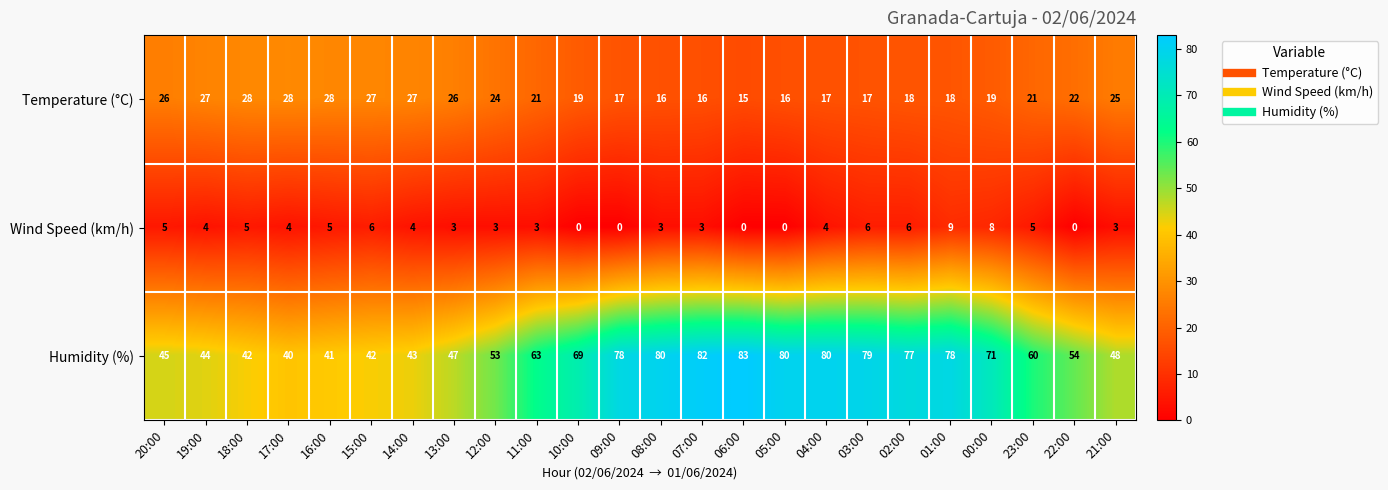

What is the difference between the second highest and second lowest values in the Temperature (°C) series?

12